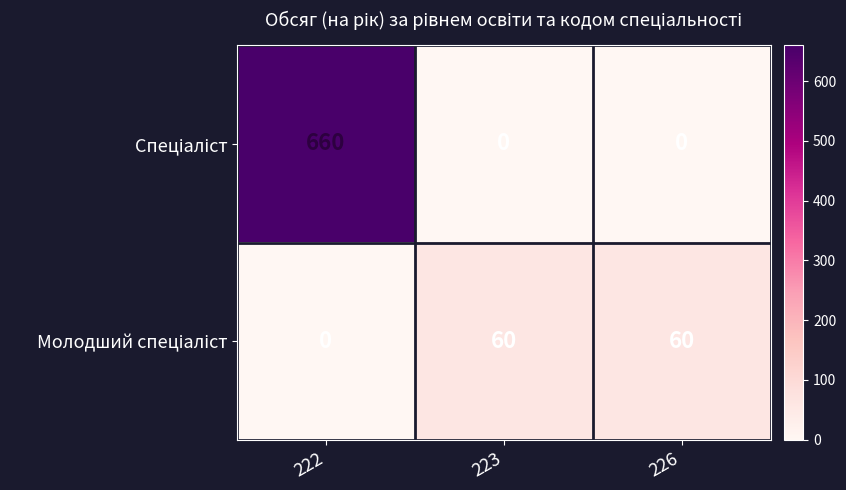

At which category is the sum across all series the highest?

222